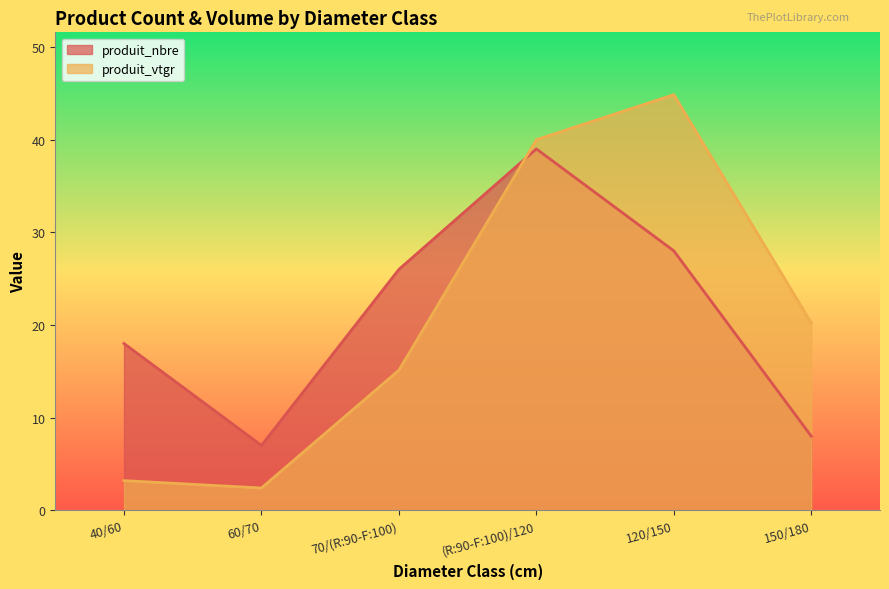

Rank the series at 120/150 from lowest to highest value.

produit_nbre, produit_vtgr